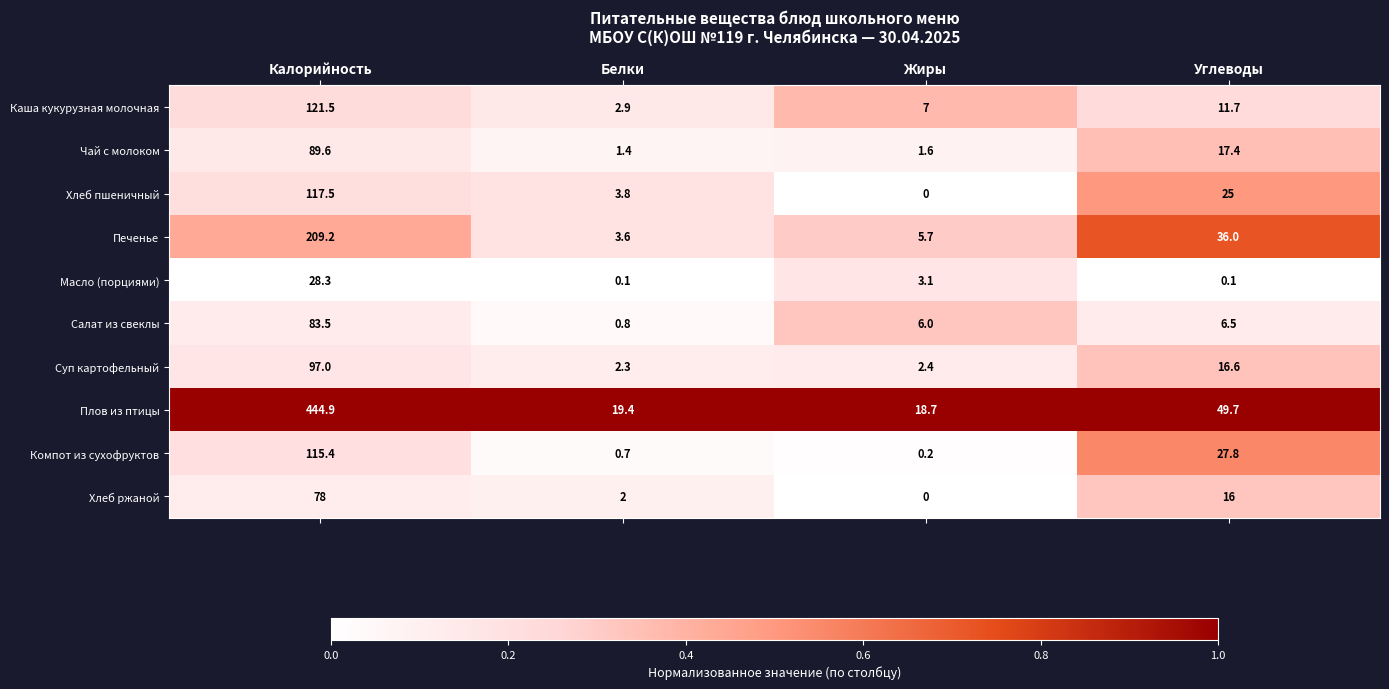

List the series in order of their peak value, highest first.

Плов из птицы, Печенье, Каша кукурузная молочная, Хлеб пшеничный, Компот из сухофруктов, Суп картофельный, Чай с молоком, Салат из свеклы, Хлеб ржаной, Масло (порциями)